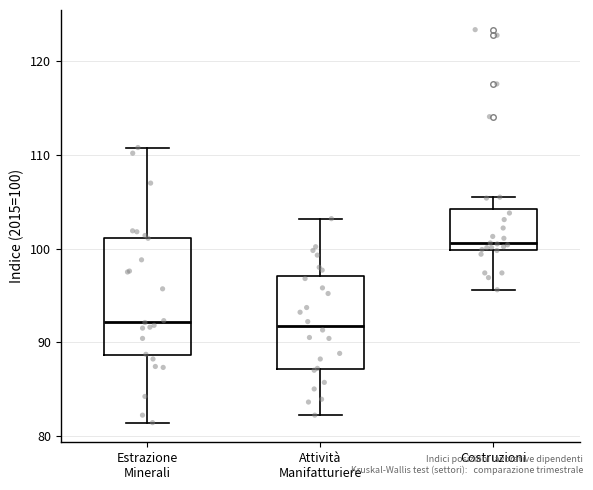

Comparing the boxes themselves (not the whiskers), which one is the tallest?

Estrazione Minerali